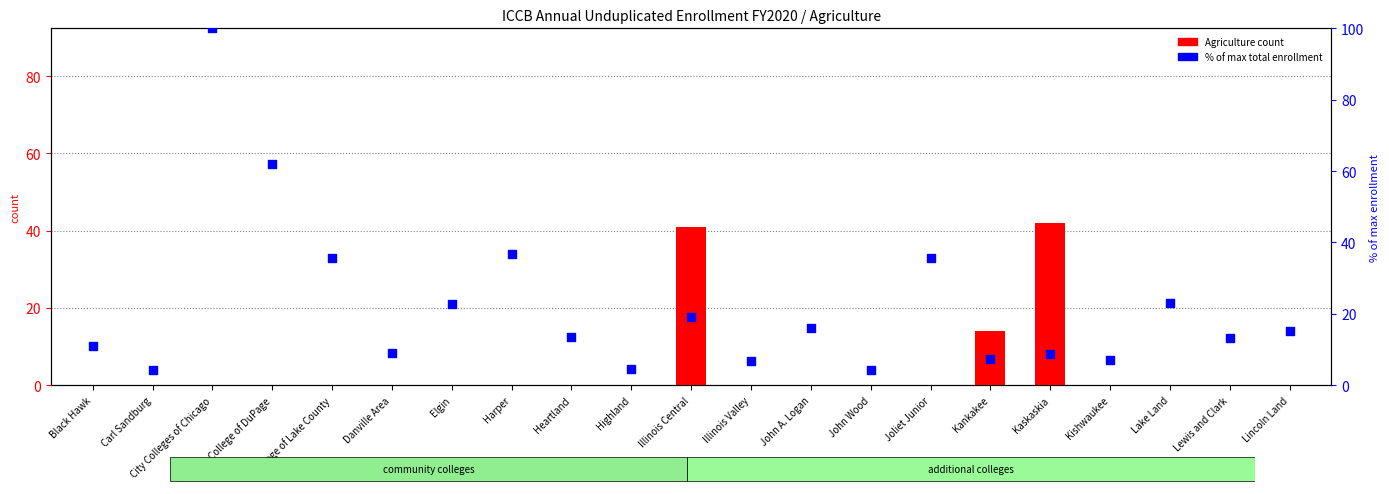

At how many categories does at least one series exceed 7?

17